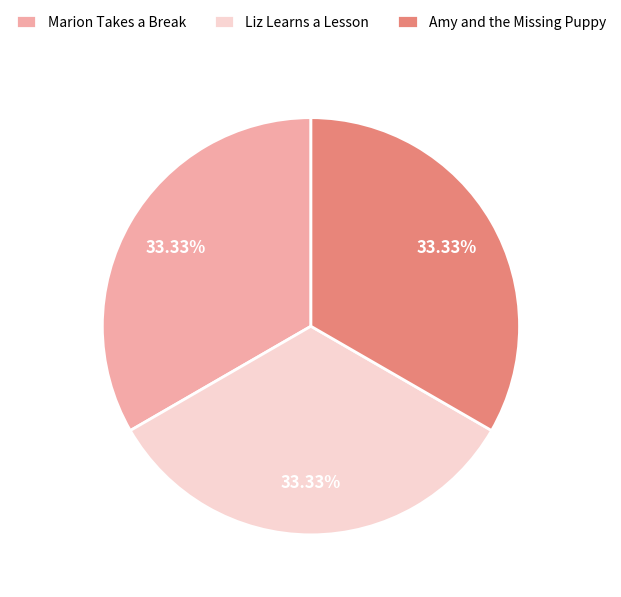

Is there any slice that represents more than half of the pie?

No